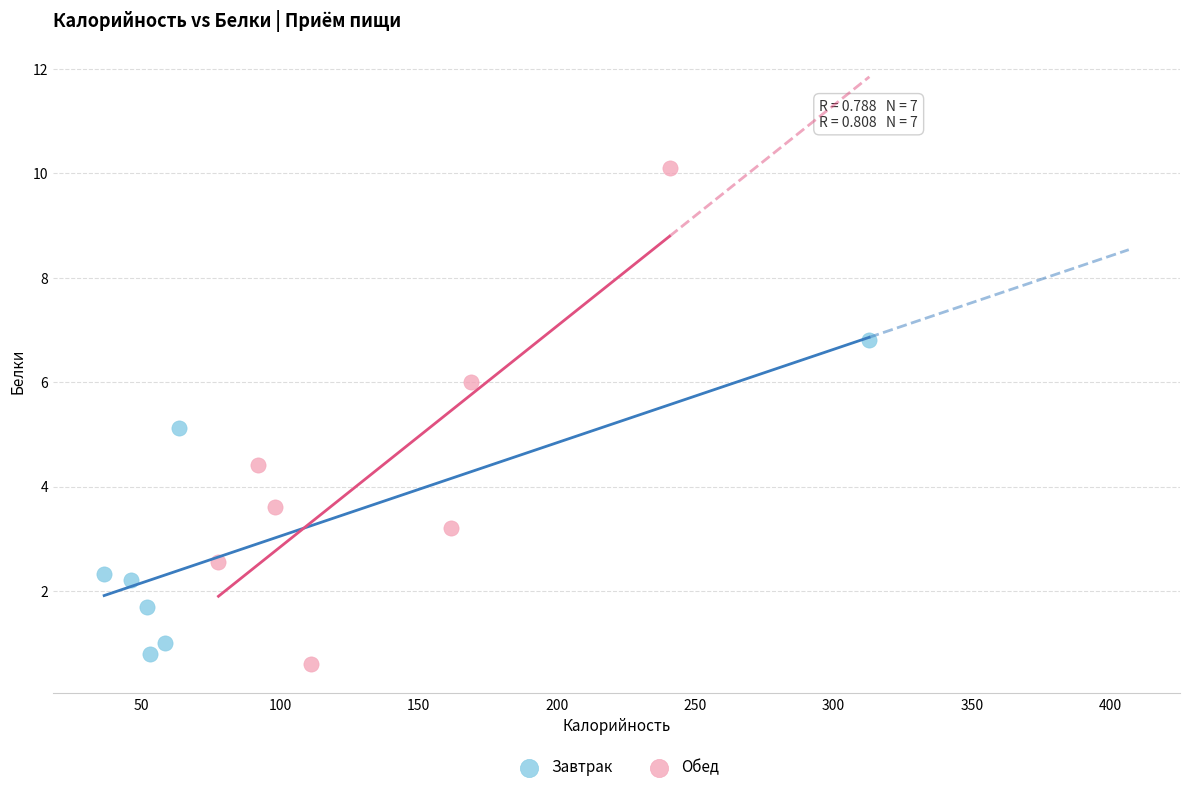

Which series contains the highest Y value?

Обед